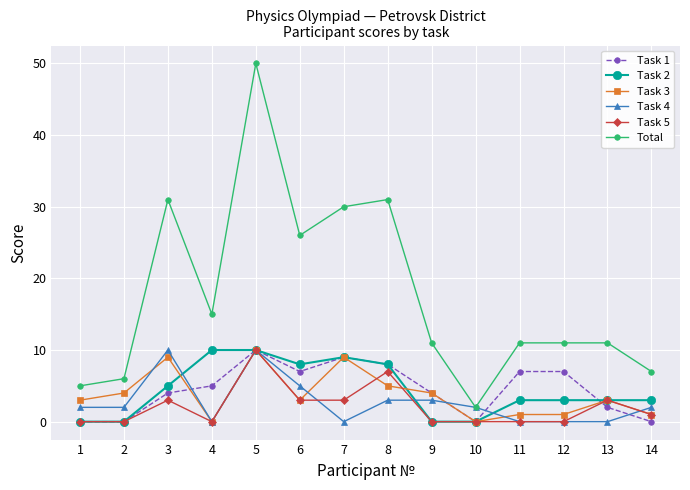

Which series has the largest range (max minus min)?

Total